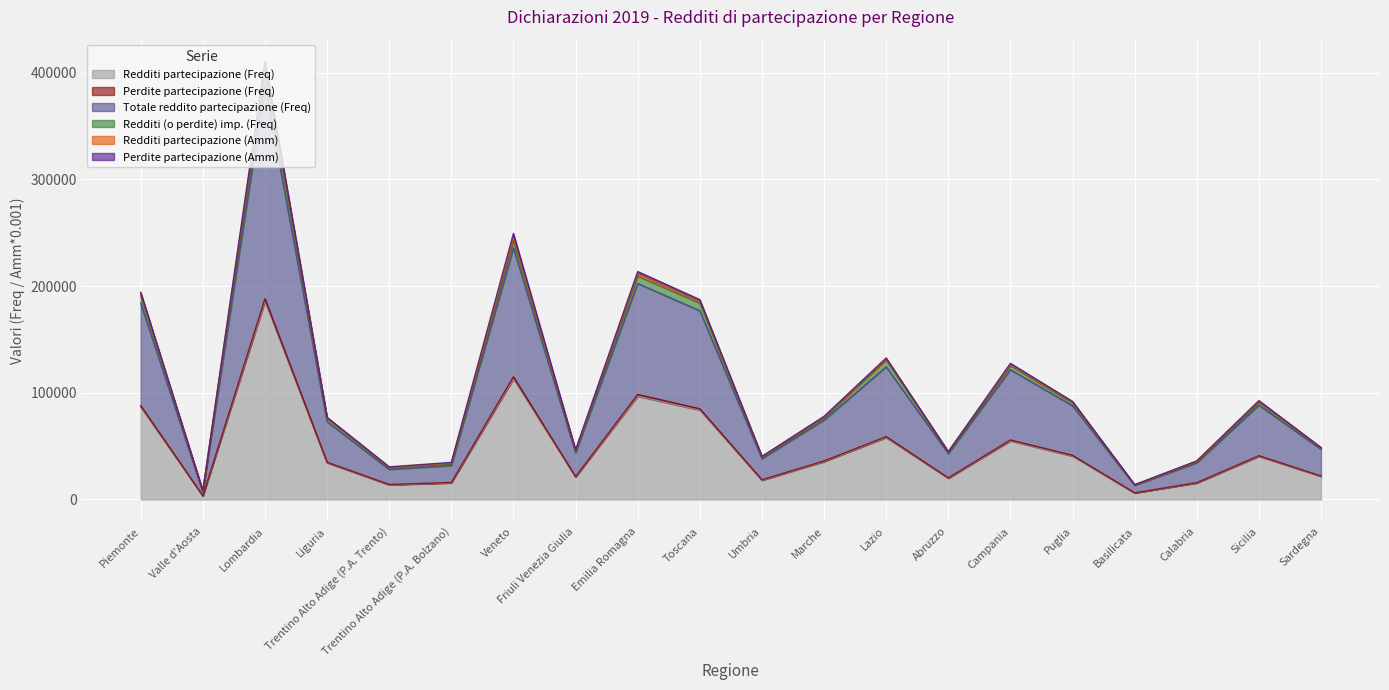

At which label does Redditi partecipazione (Amm) first exceed 77947?

Piemonte